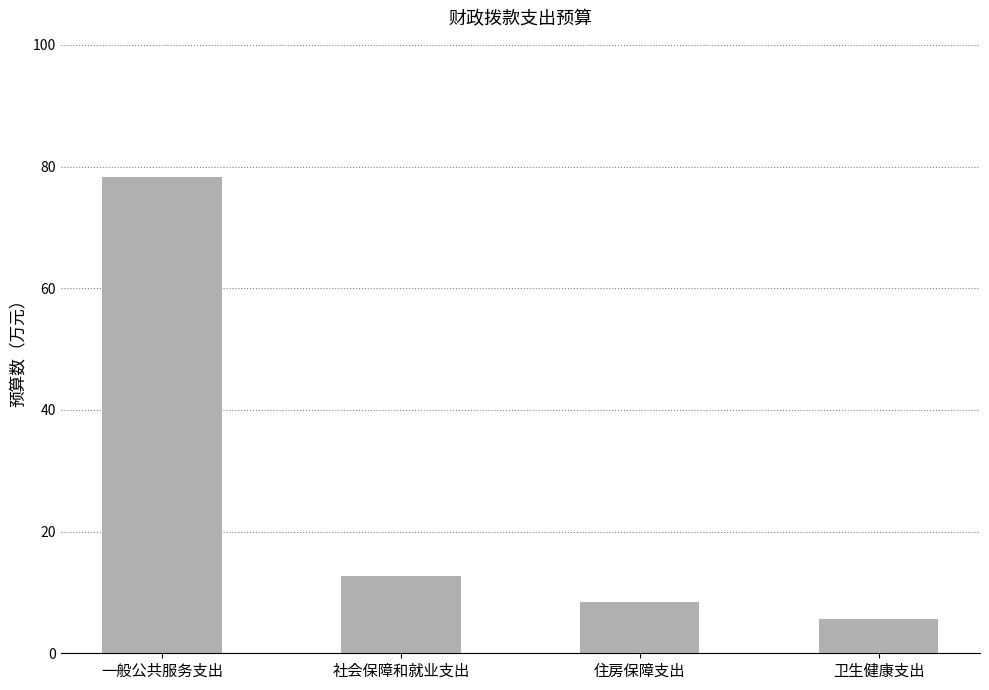

How many categories are shown in the chart?

4